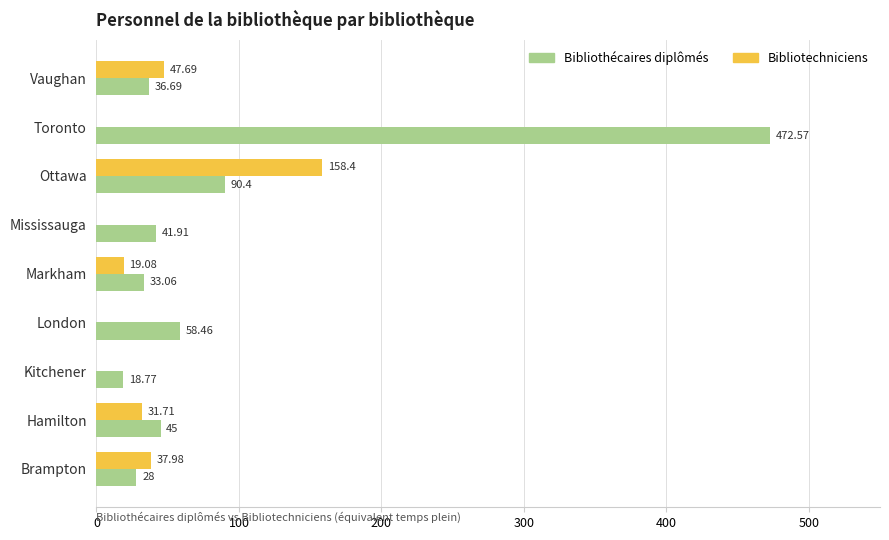

At which label is Bibliotechniciens closest to 79?

Vaughan